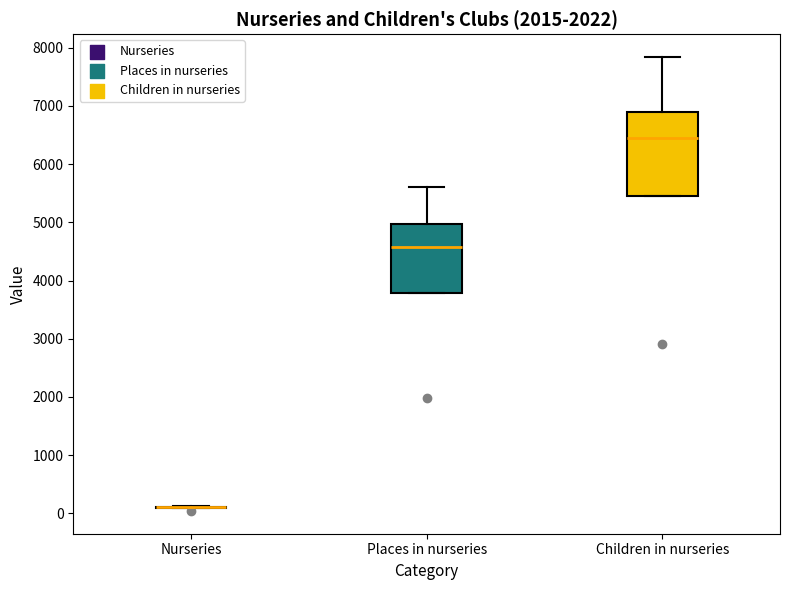

Reading left to right, transcribe this box plot: for each box, give where its median line is, the range the box spans, and where its two whiskers end, as read against the y-axis. The values are not printed on the chart, so give them approximately, as read against the axis.

Nurseries: box collapsed to a line at 100, whiskers 100 to 100
Places in nurseries: median 4600, box 3800 to 5000, whiskers 3800 to 5600
Children in nurseries: median 6400, box 5500 to 6900, whiskers 5500 to 7800